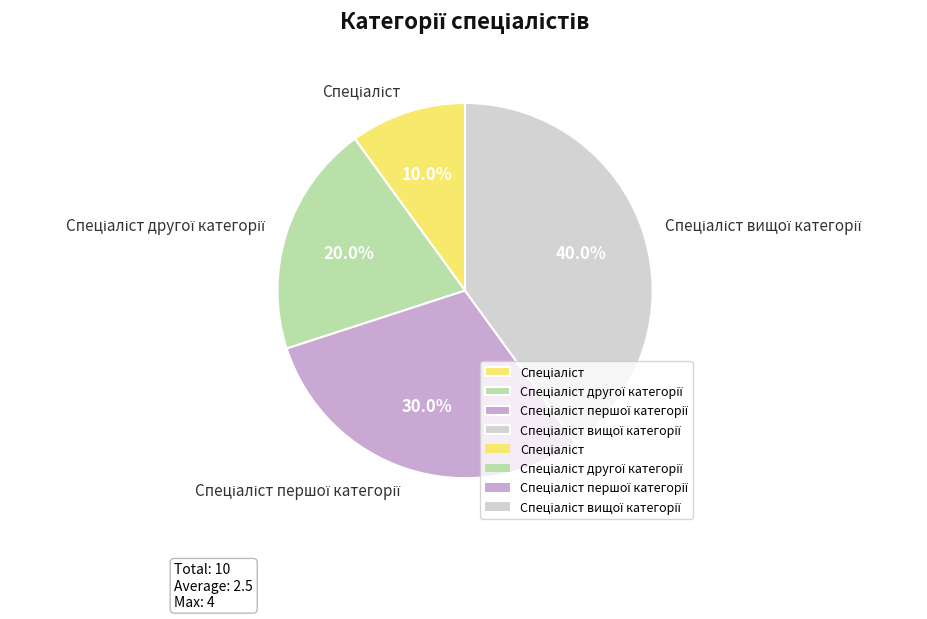

Is there a majority slice in this chart?

No